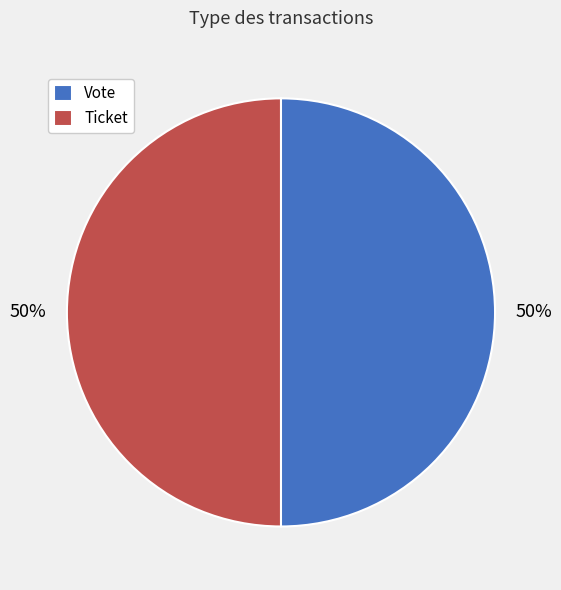

Approximately how many times larger is the value at Vote compared to Ticket?

1.0